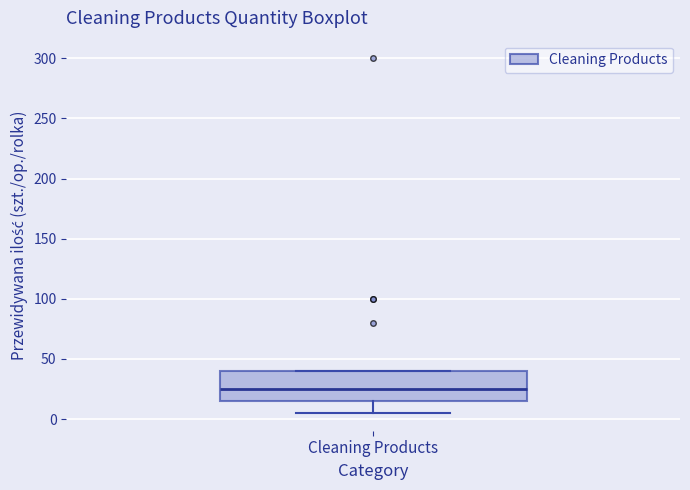

Where does the median line of the box for Cleaning Products sit on the y-axis? The values are not printed on the chart, so give them approximately, as read against the axis.

25